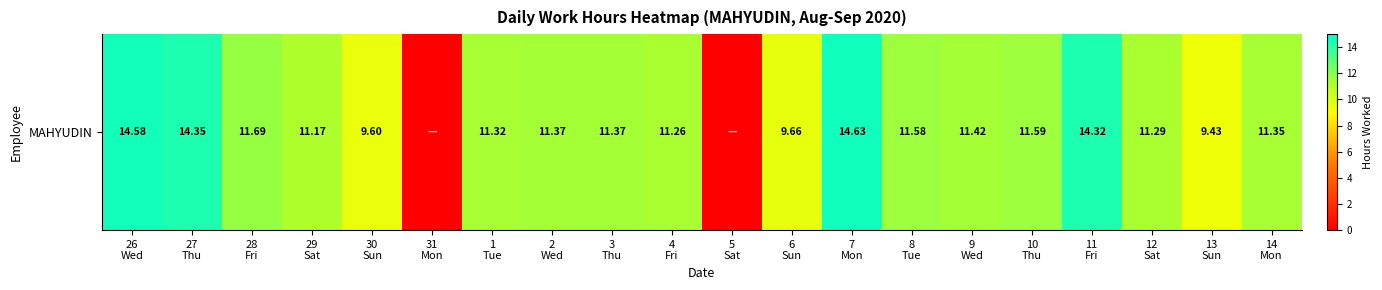

What is the difference between the second highest and minimum values?

14.6